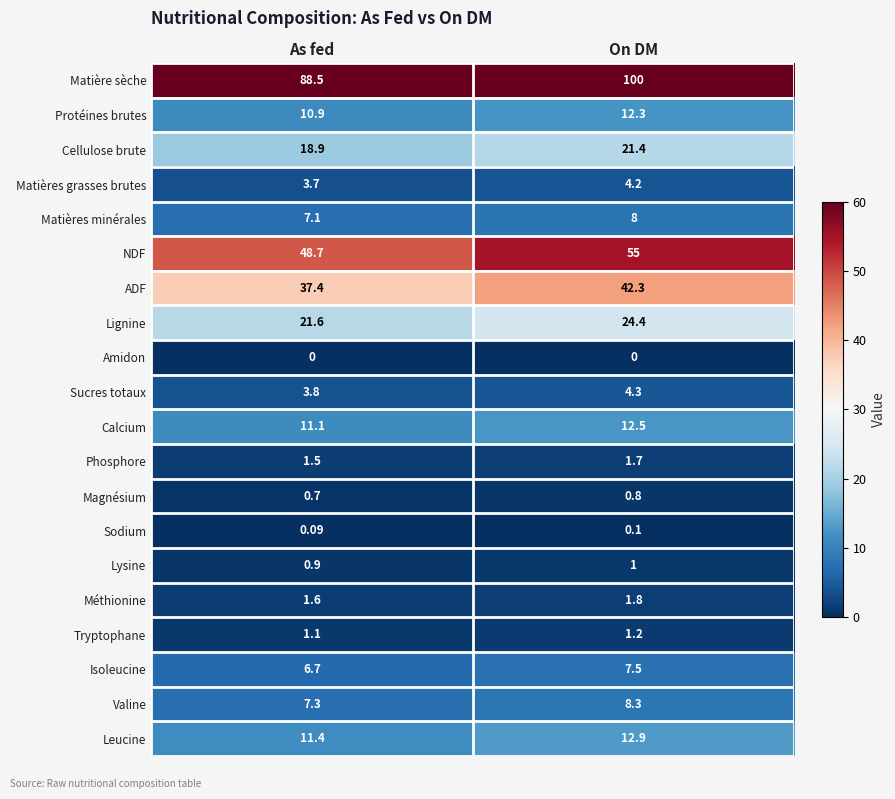

Which series changed the most between As fed and On DM?

Matière sèche